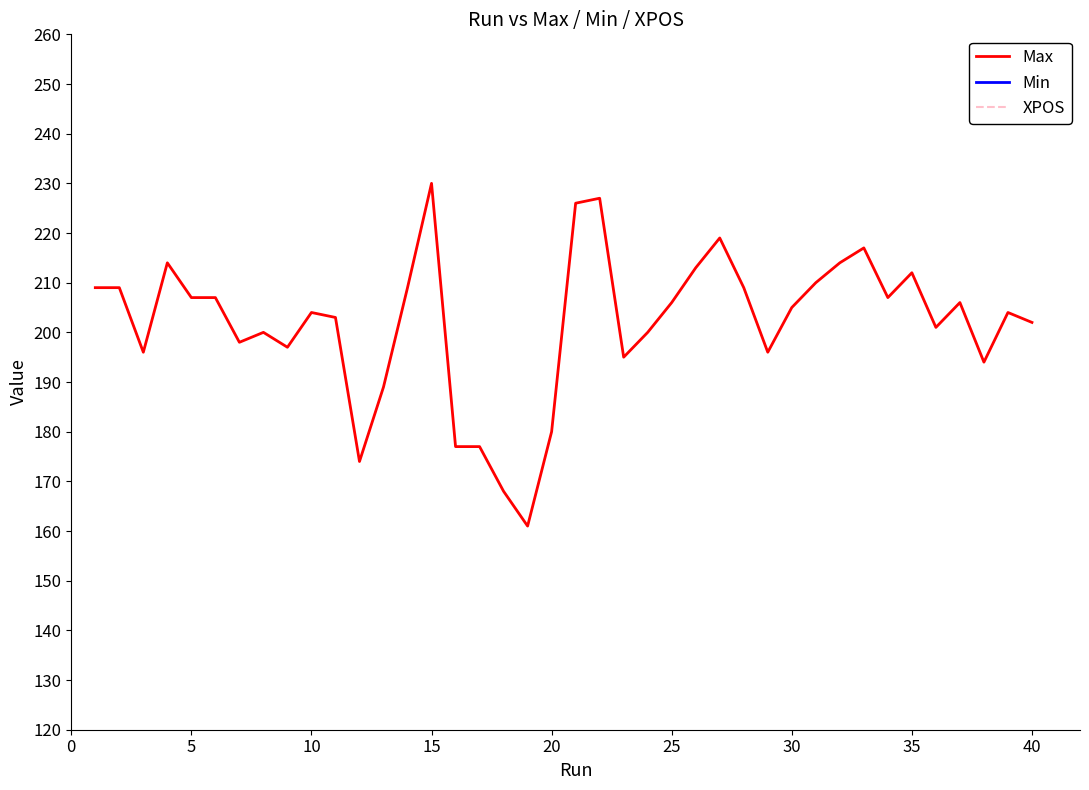

Is it true that Max equals 180 at 20?

True